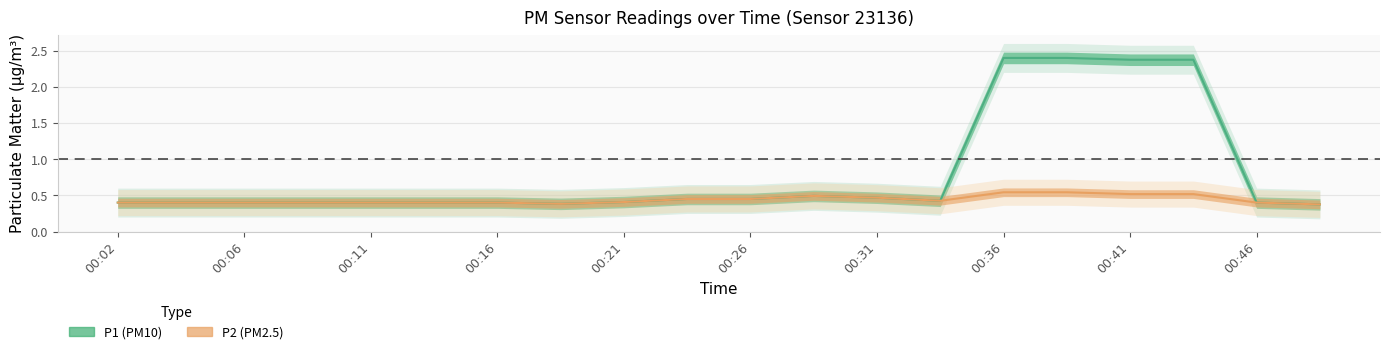

Which series ends up on top after the final intersection of P1 and P2?

P2